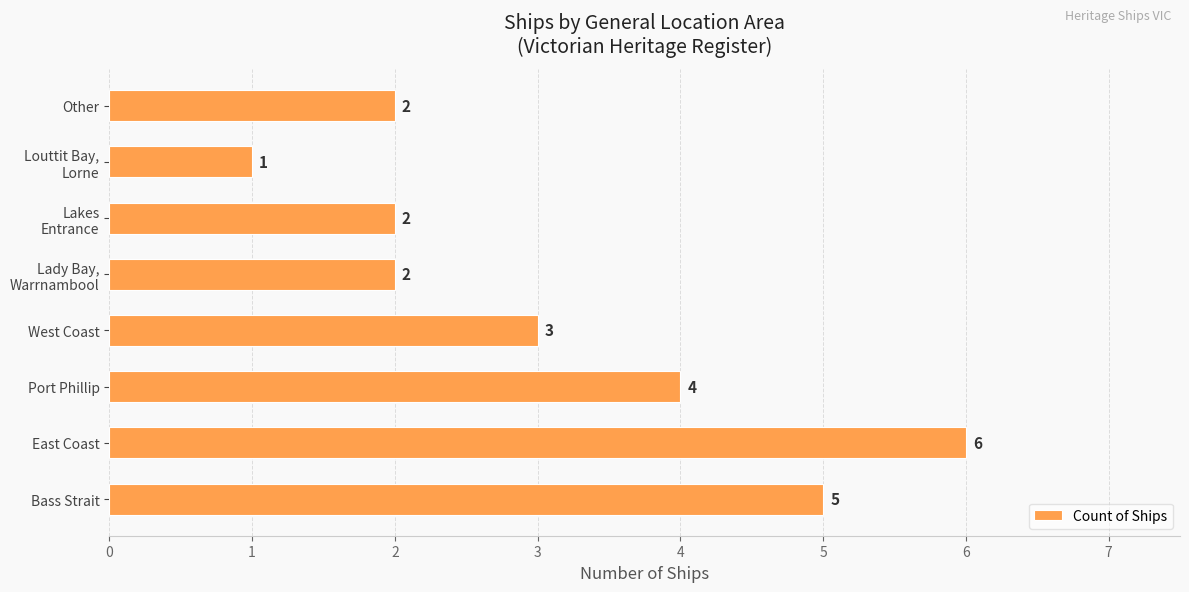

What is the greatest value displayed?

6